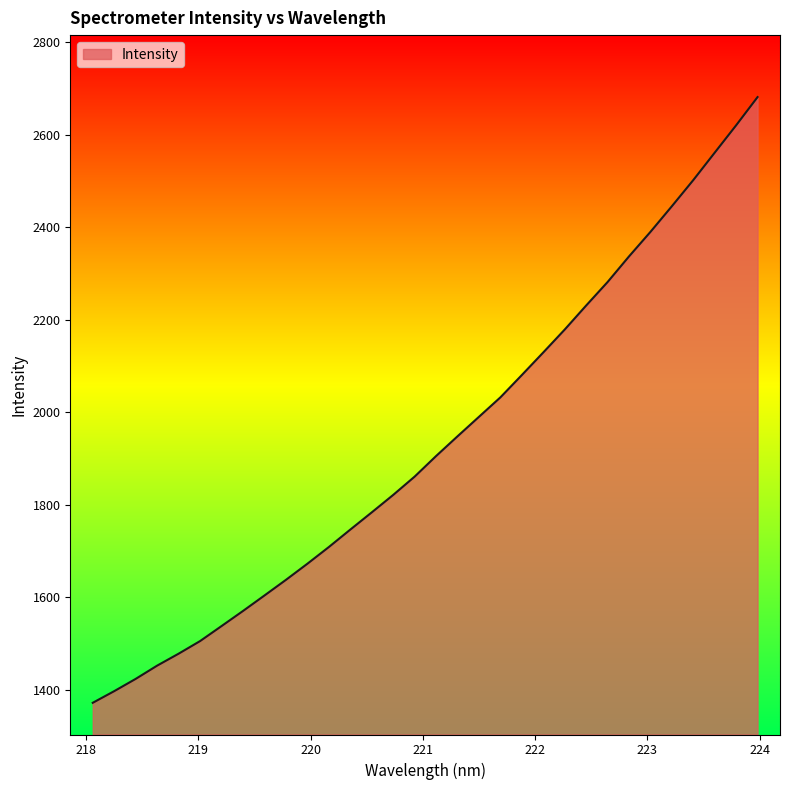

What is the maximum value shown in the chart?

2681.6